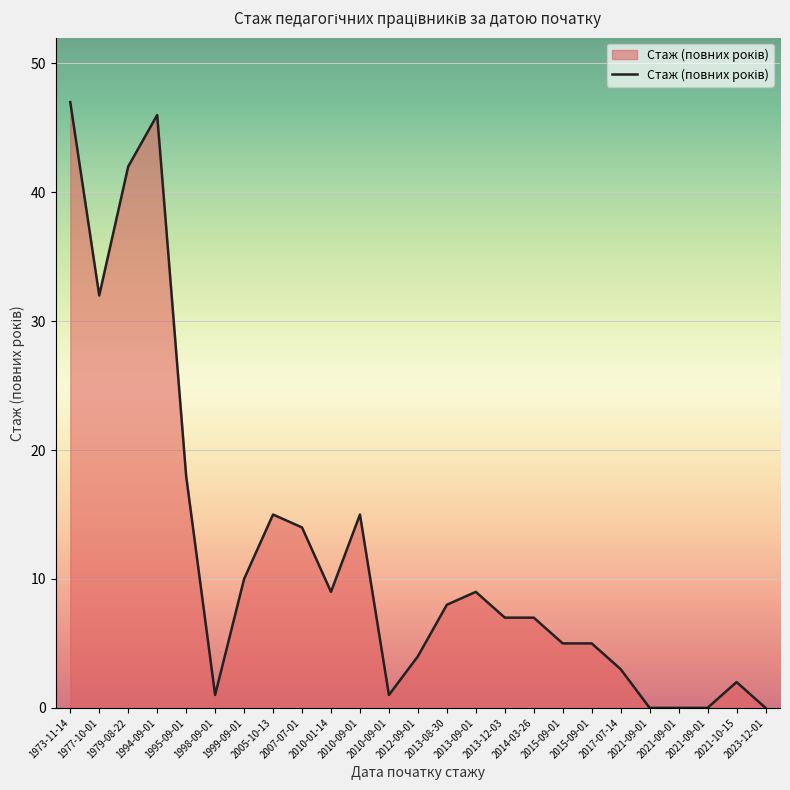

At which label does the data first exceed 7?

1973-11-14